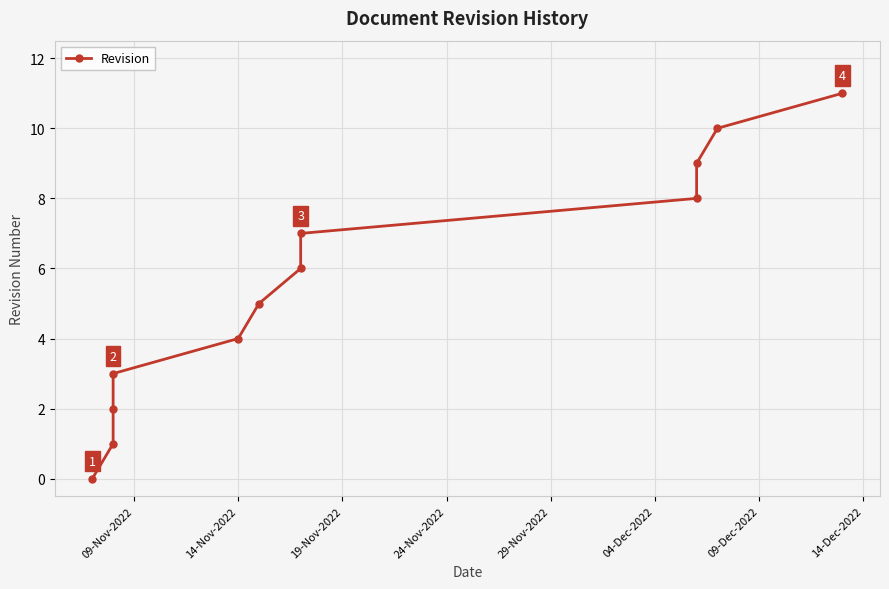

Which has a higher value, 29-Nov-2022 or 09-Dec-2022?

09-Dec-2022